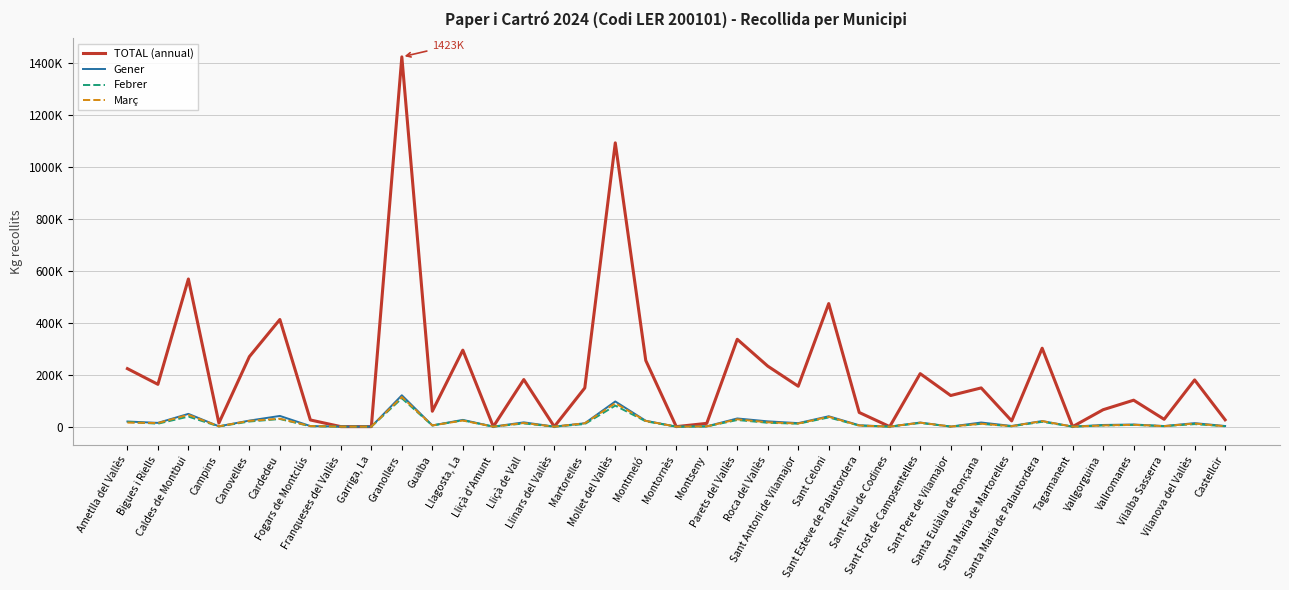

Is this an area chart (filled region under the line)?

No